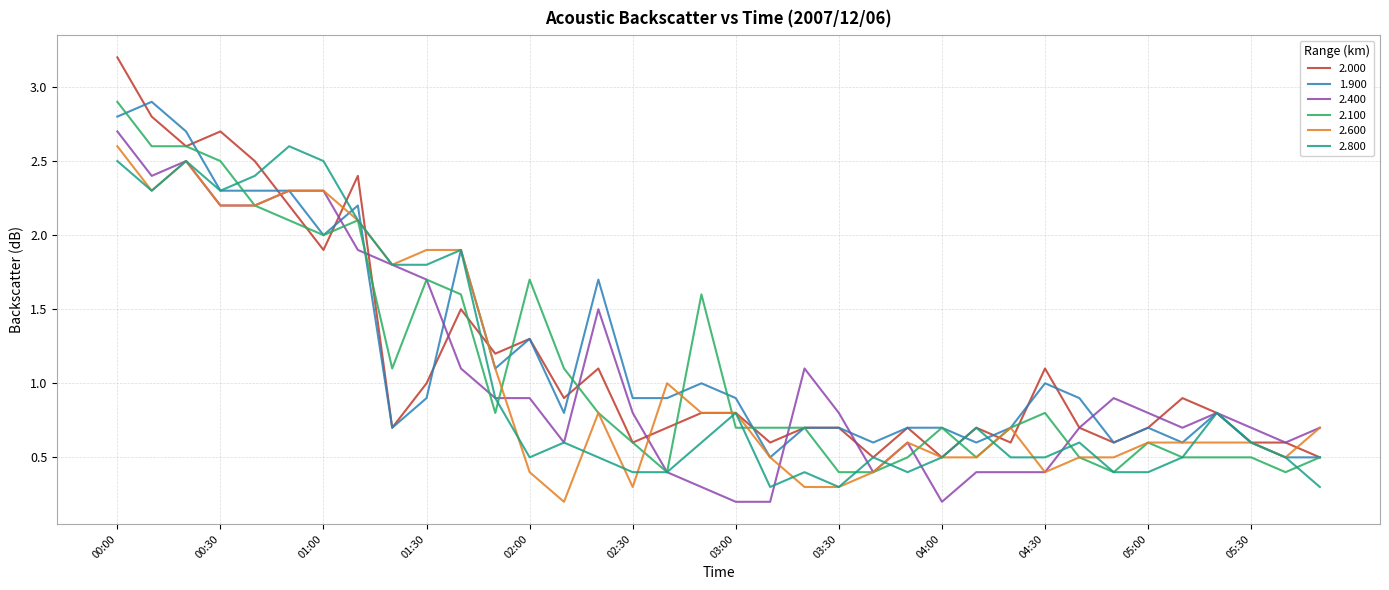

Which series has the widest spread of values?

2.000